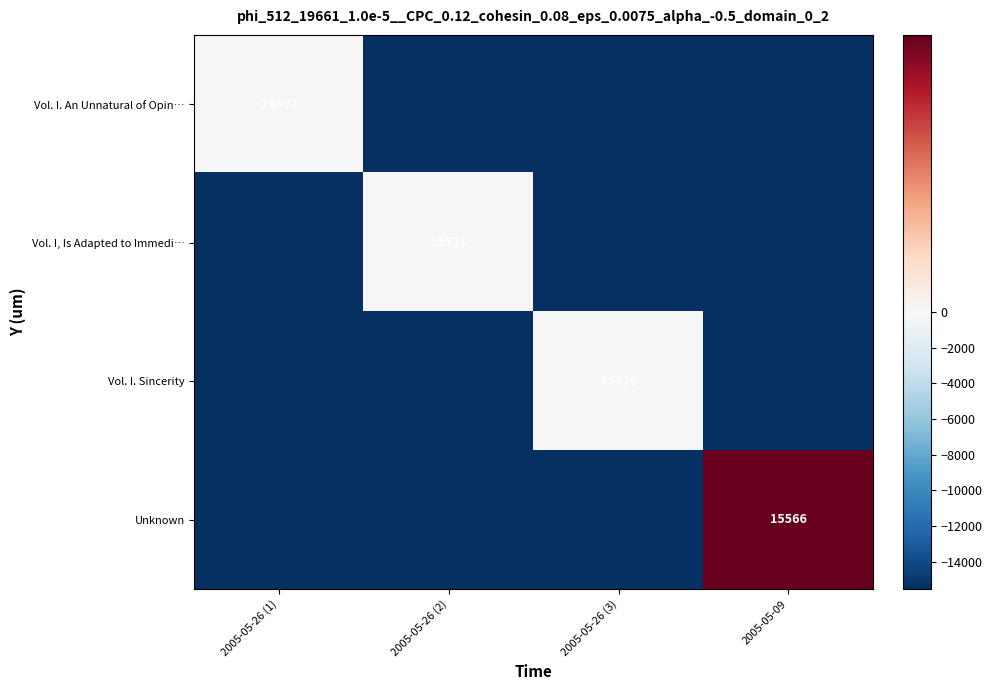

The Vol. I. Sincerity series shows -6346 at 2005-05-26 (3). True or false?

False